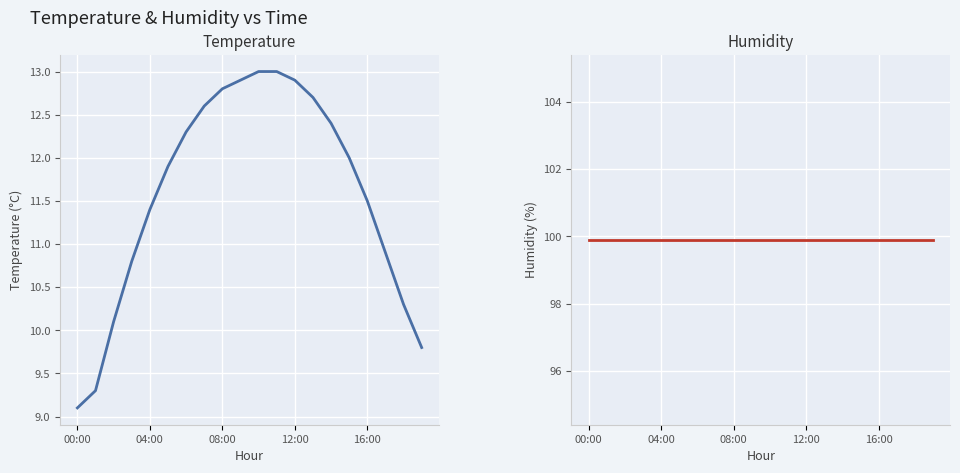

What is the label of the 19th point from the left?

18